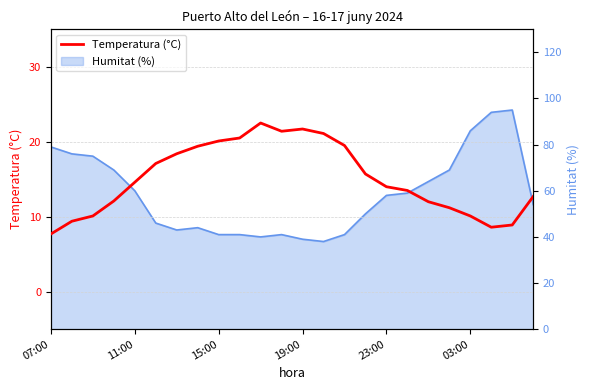

True or false: there are more than 2 points higher than both neighbors.

False